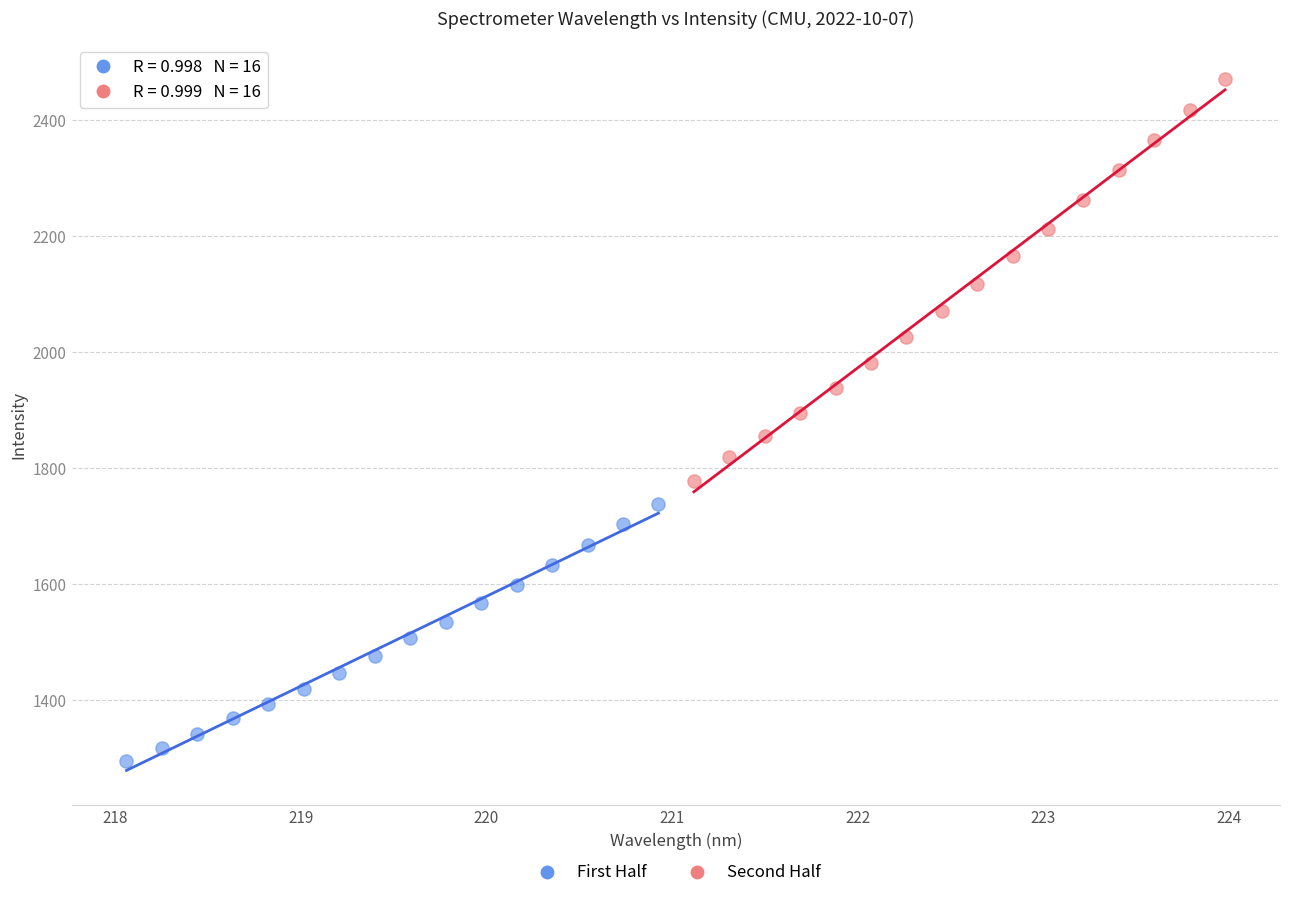

Which series has the widest spread of Y values?

Second Half